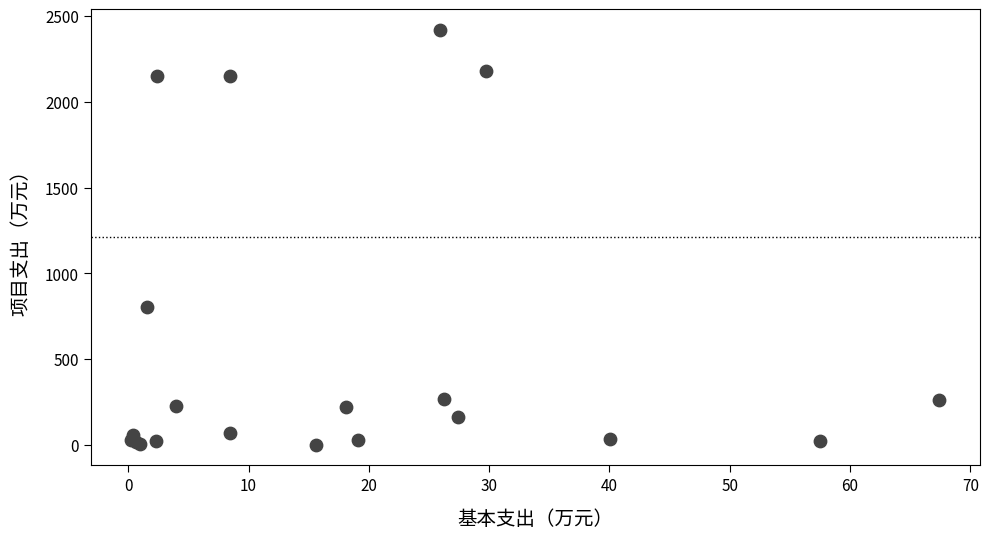

What Y value in the scatter plot is closest to 1210?

801.0